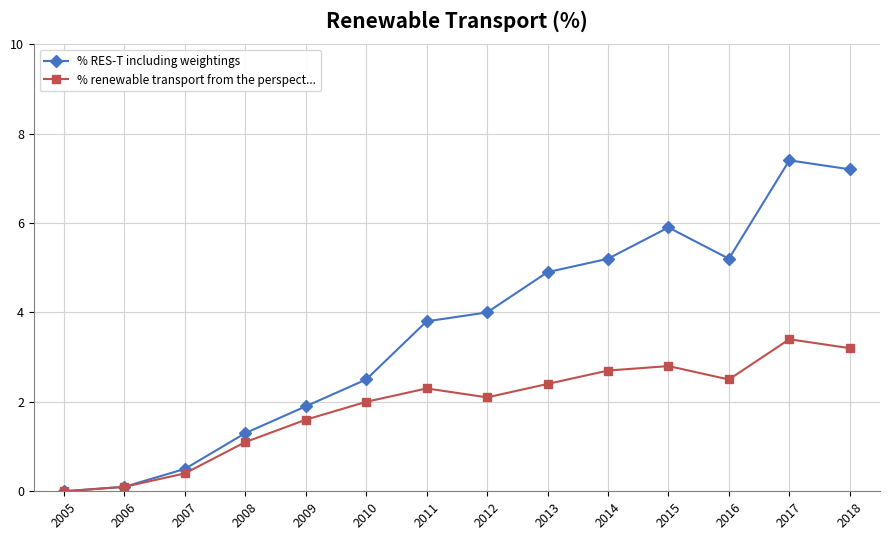

At how many categories does at least one series exceed 6?

2